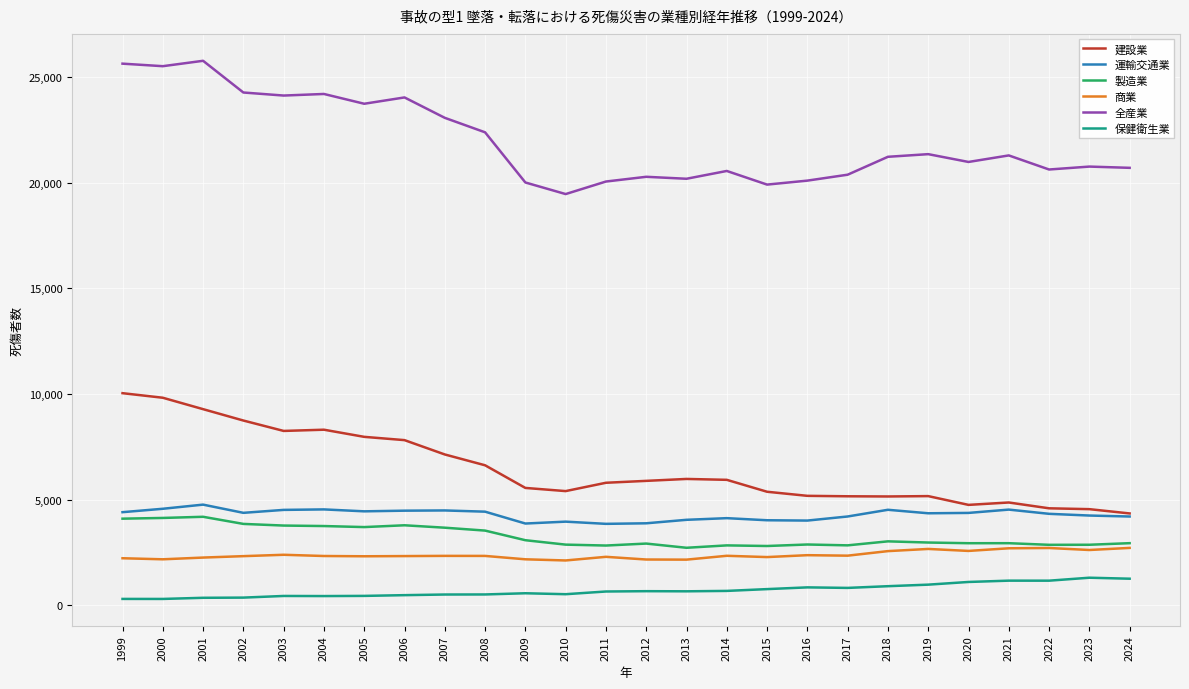

Which series has the largest range (max minus min)?

全産業